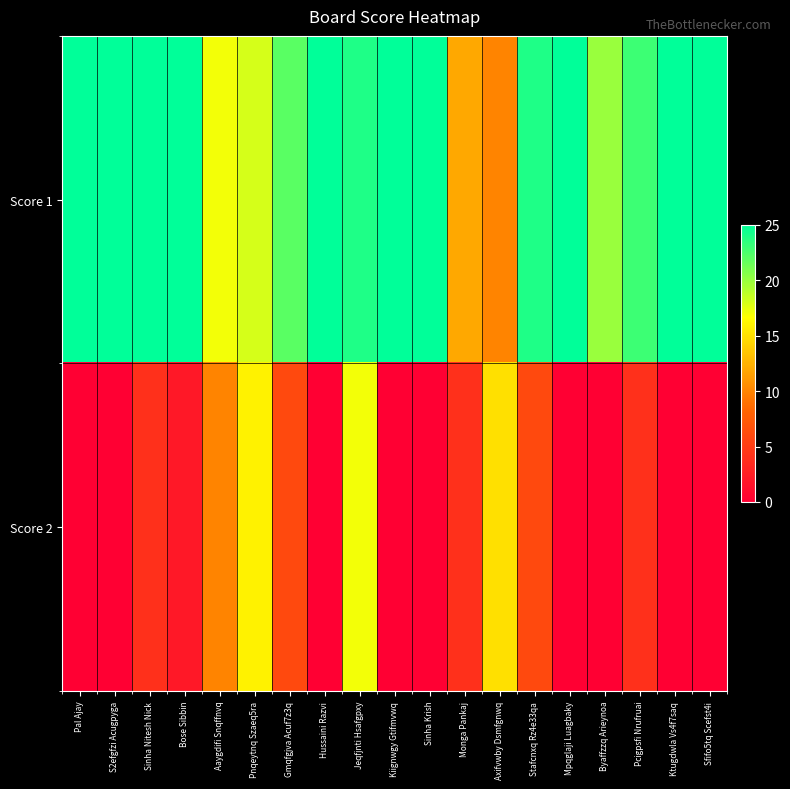

What is the maximum value shown in the chart?

25